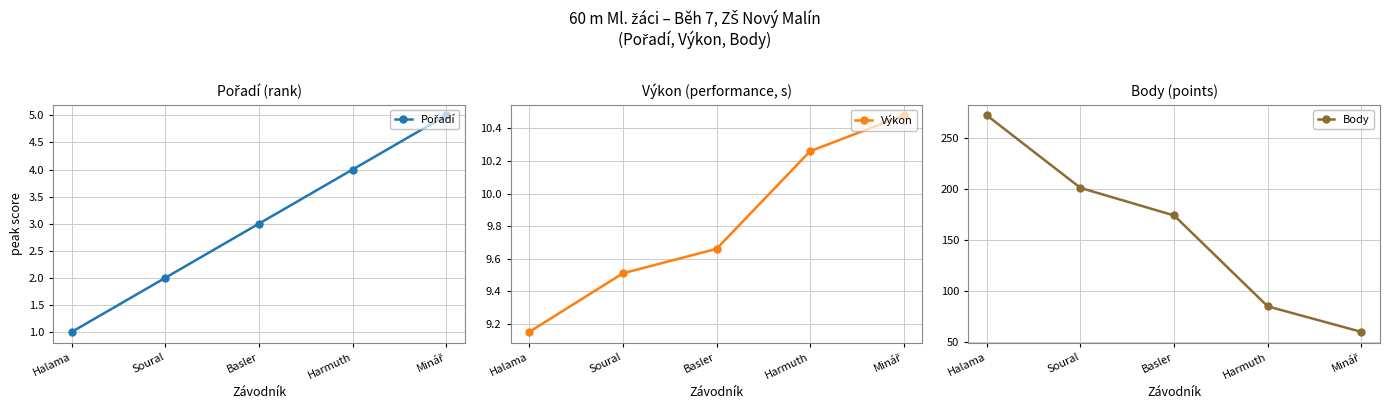

What is the difference between the highest and lowest values at Halama?

271.0